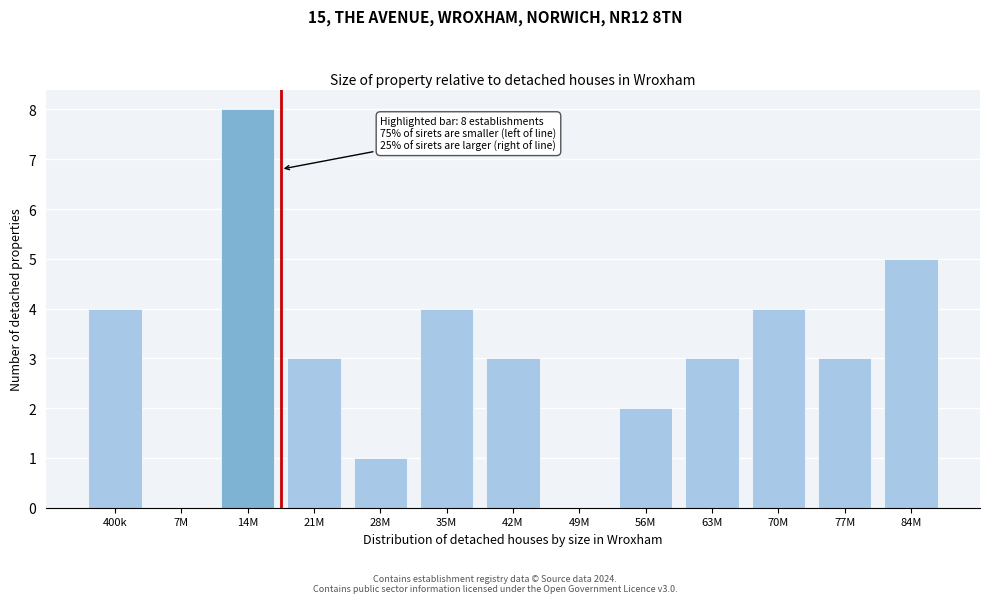

Reading left to right, what are all the values shown in this chart?

400k=4	7M=0	14M=8	21M=3	28M=1	35M=4	42M=3	49M=0	56M=2	63M=3	70M=4	77M=3	84M=5